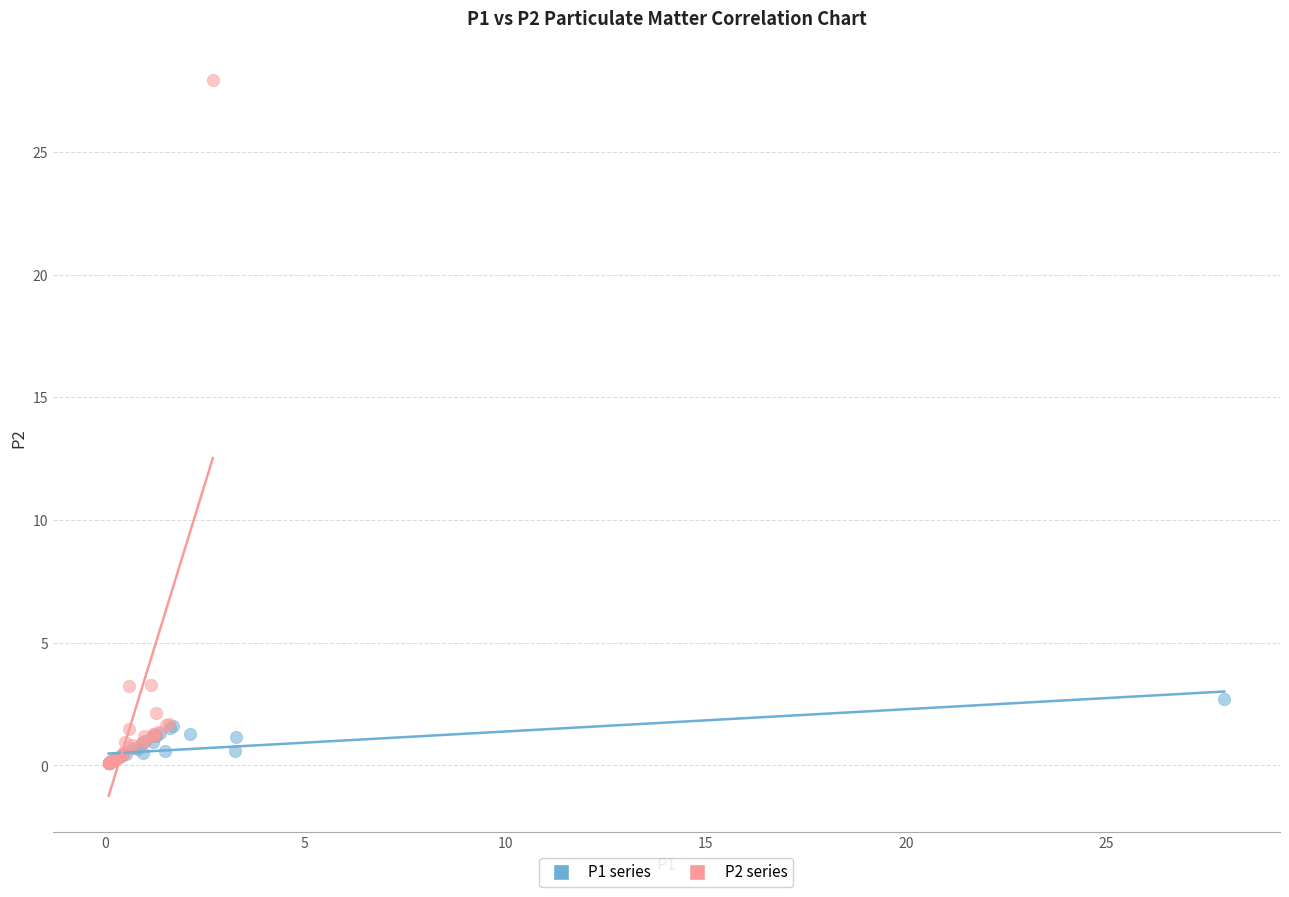

Which series contains the highest Y value?

P2 series